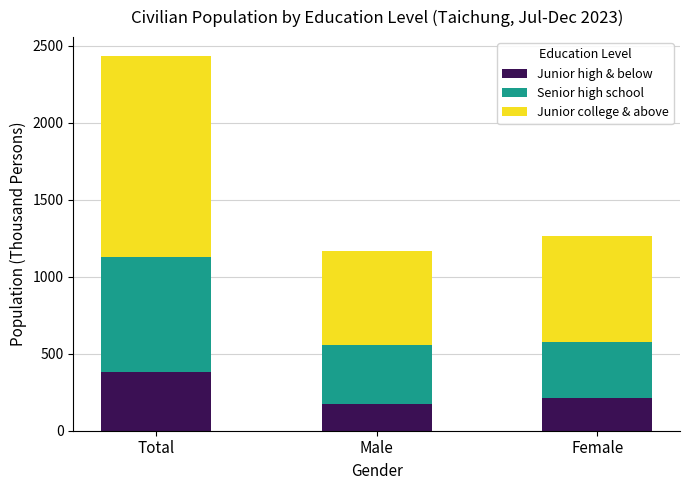

What are all the series names shown in the legend?

Junior high & below, Senior high school, Junior college & above